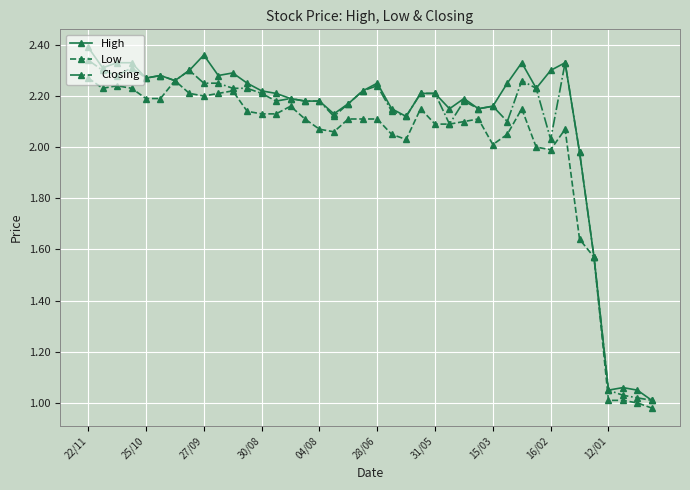

True or false: Closing has more than 1 interior local peaks.

True